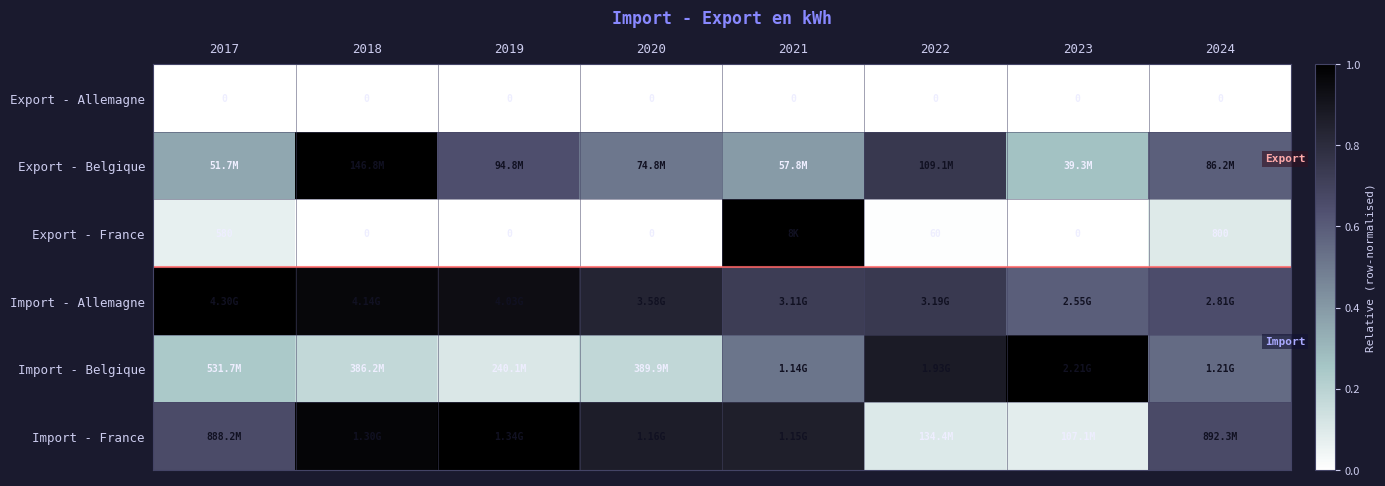

Is it true that Import - France equals 0.9 at 2021?

True